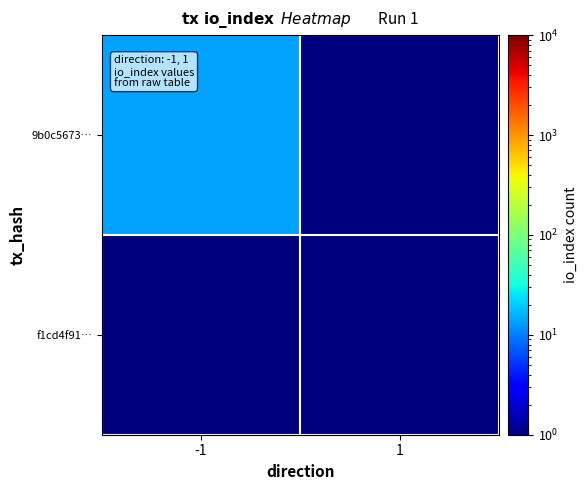

Which series has the largest range (max minus min)?

9b0c5673…